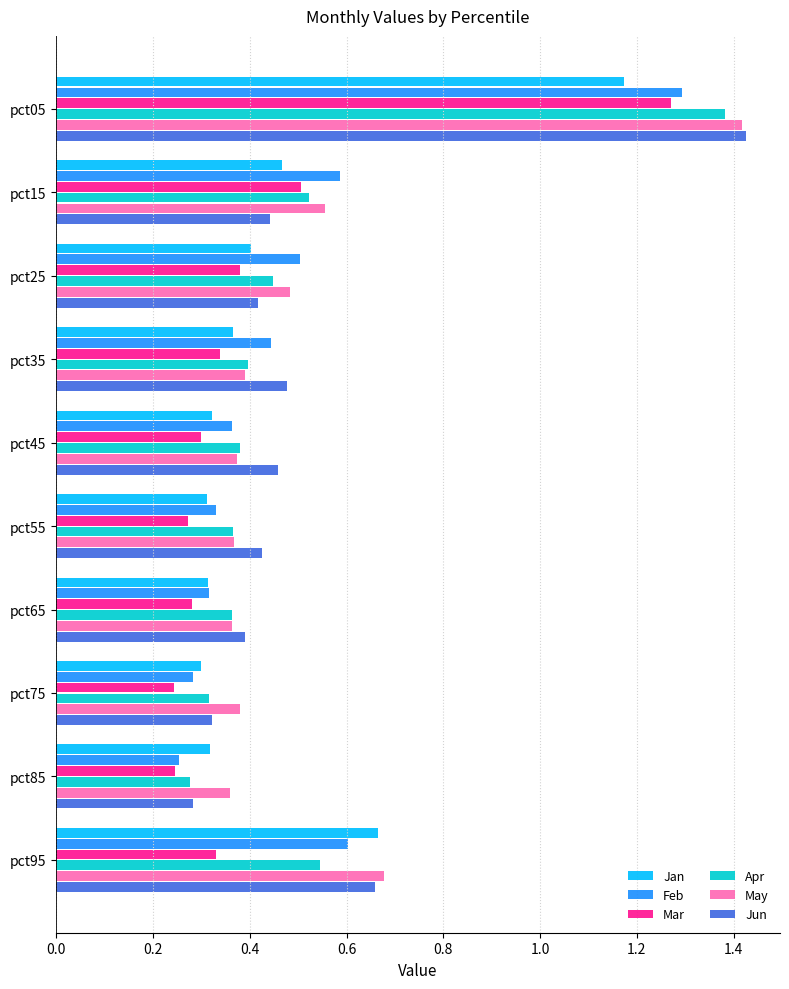

The value of May at pct75 is 0.5. True or false?

False